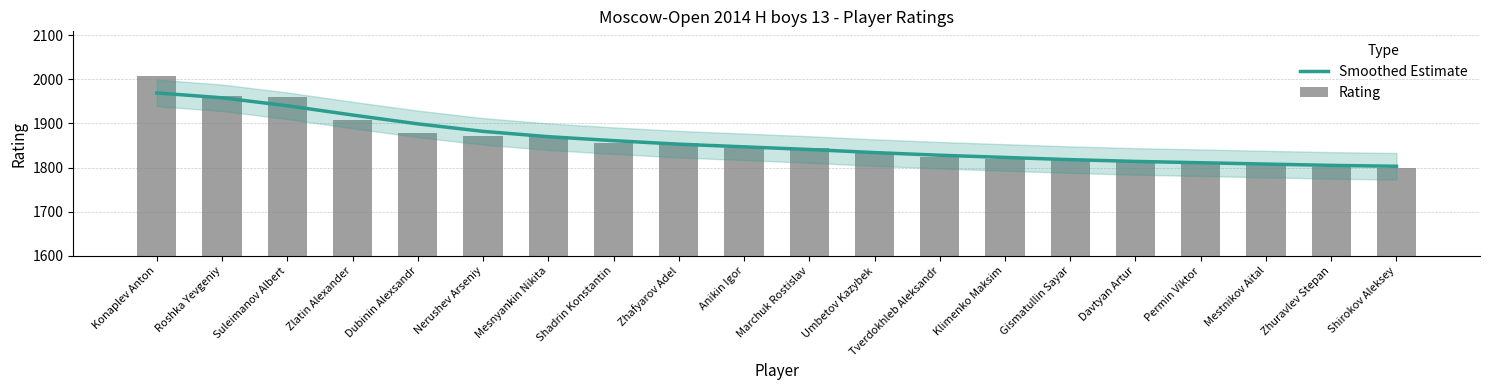

Which series changed the most between Suleimanov Albert and Zlatin Alexander?

Rating